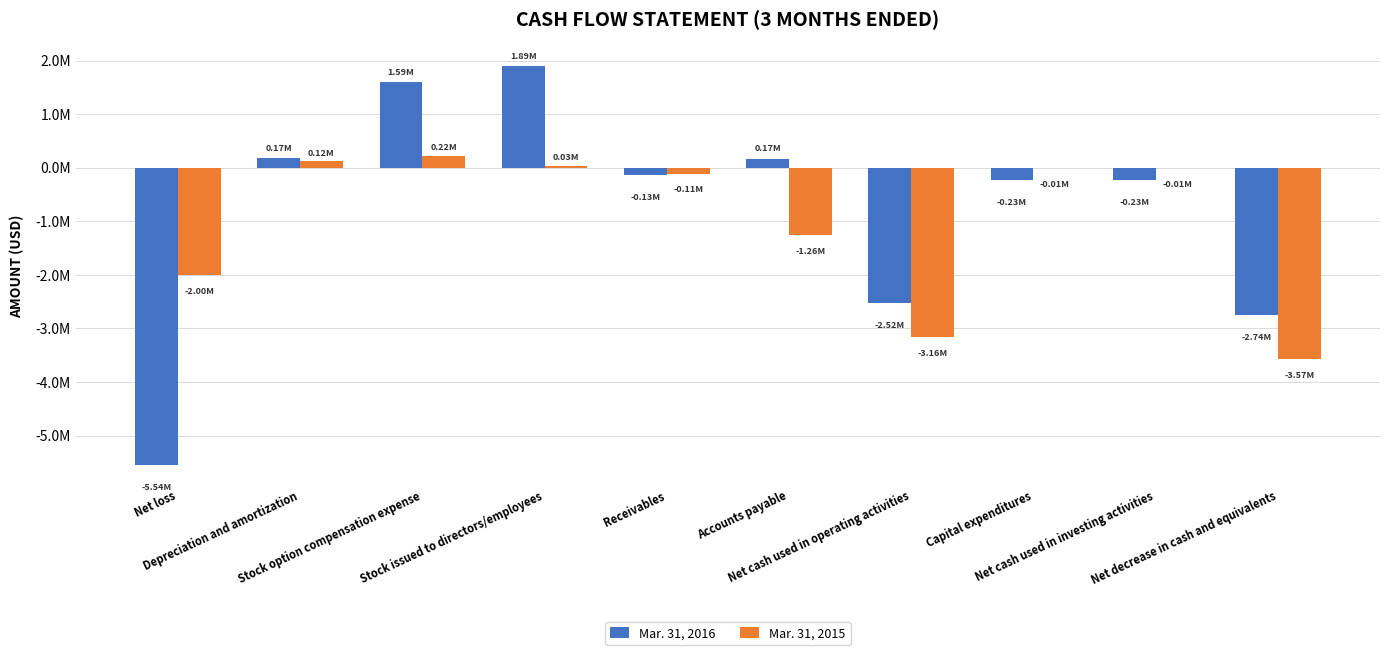

What are all the series names shown in the legend?

Mar. 31, 2016, Mar. 31, 2015